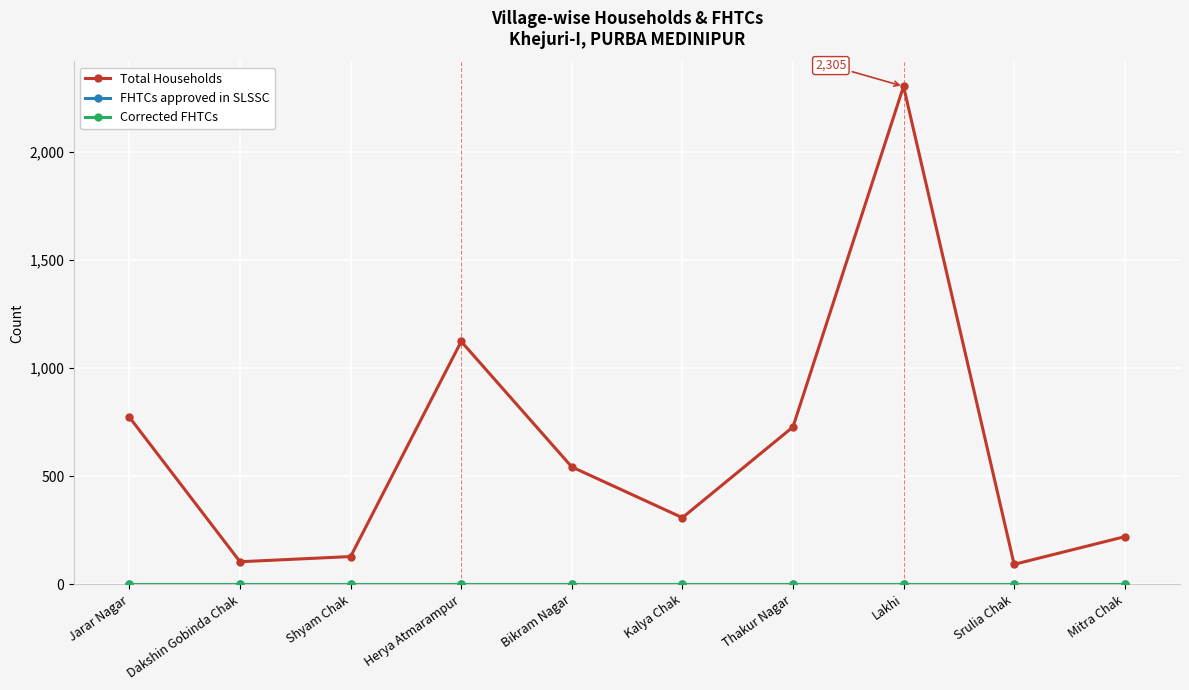

Between Dakshin Gobinda Chak and Mitra Chak, which series saw the biggest shift?

Total Households